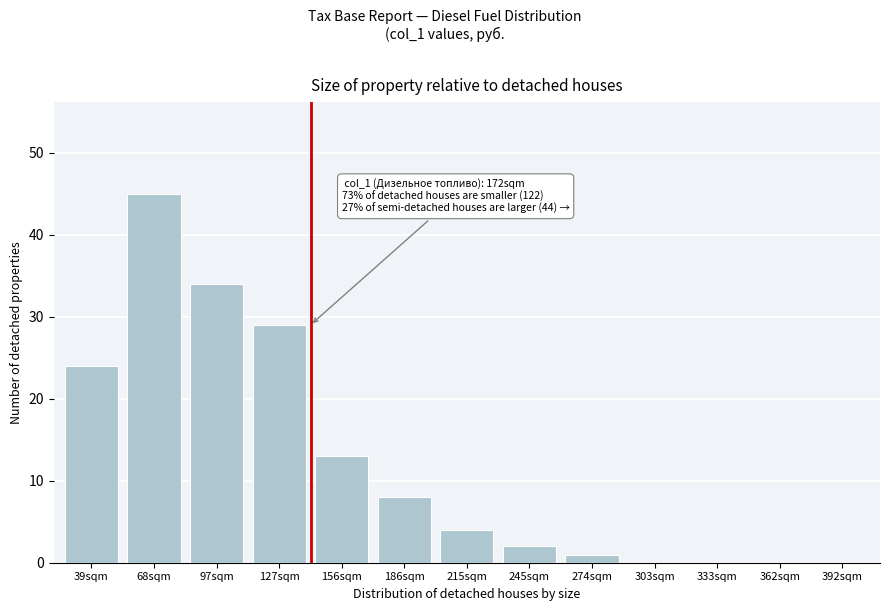

Reading left to right, extract all data points from this chart.

39sqm=24	68sqm=45	97sqm=34	127sqm=29	156sqm=13	186sqm=8	215sqm=4	245sqm=2	274sqm=1	303sqm=0	333sqm=0	362sqm=0	392sqm=0